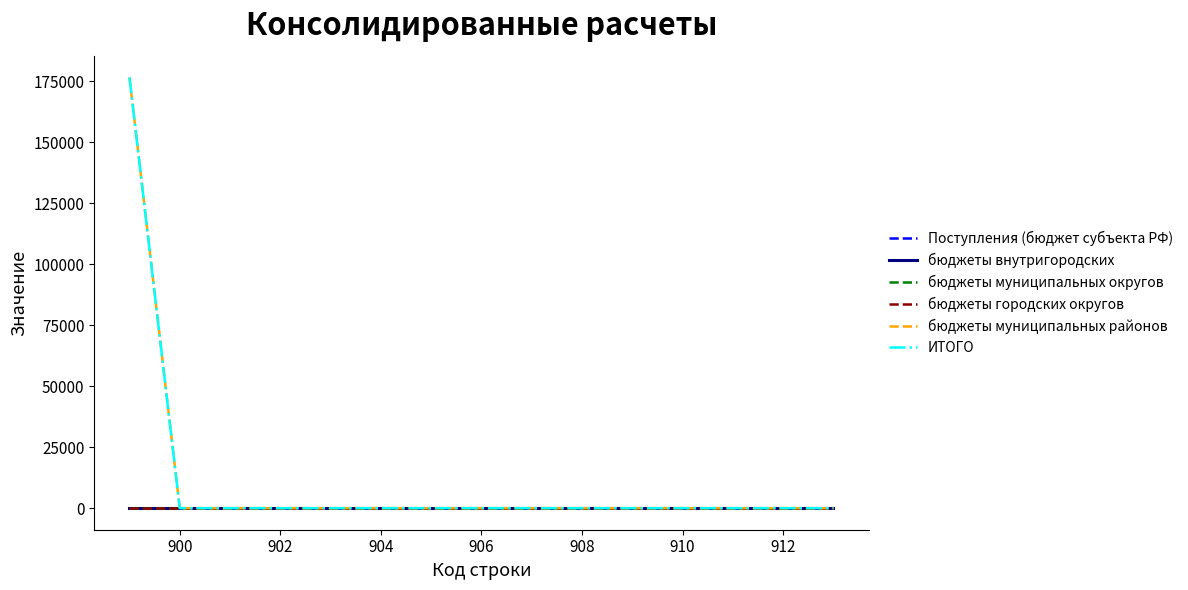

Does the chart have visible grid lines?

No